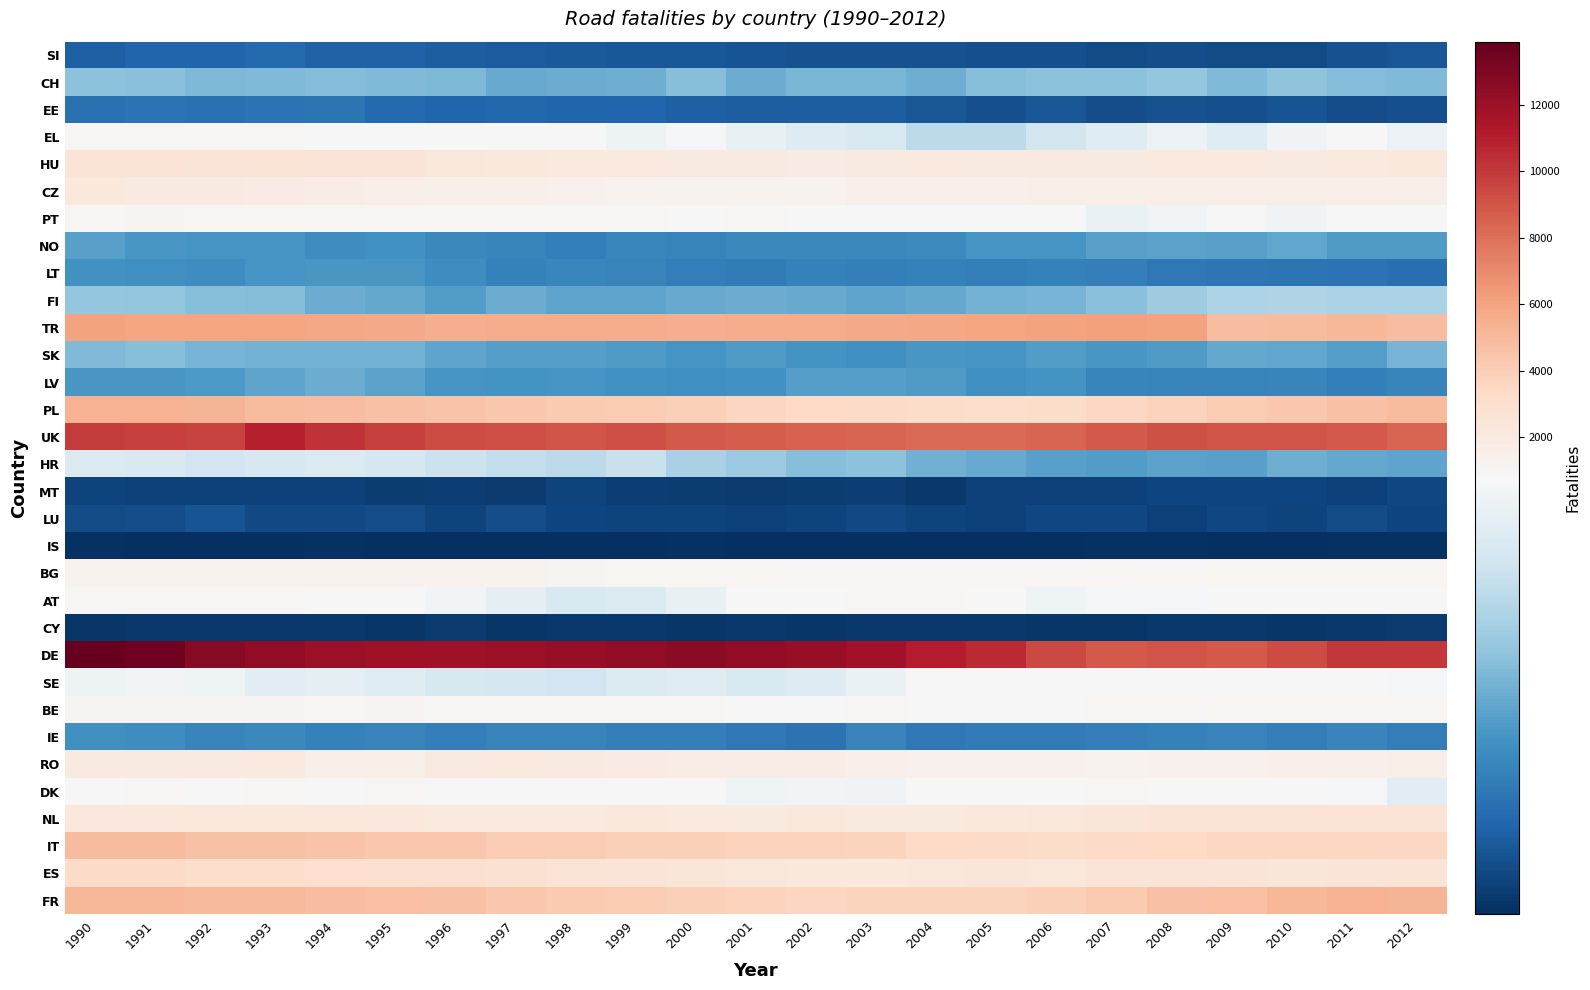

What is the difference between the highest and lowest values at 1993?

12392